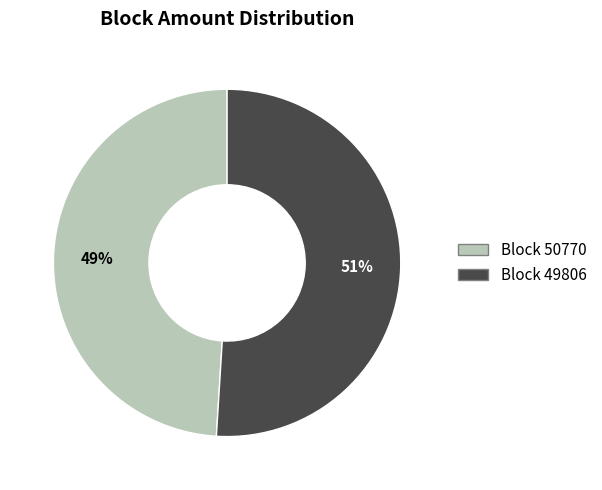

Does any single category account for the majority?

Yes